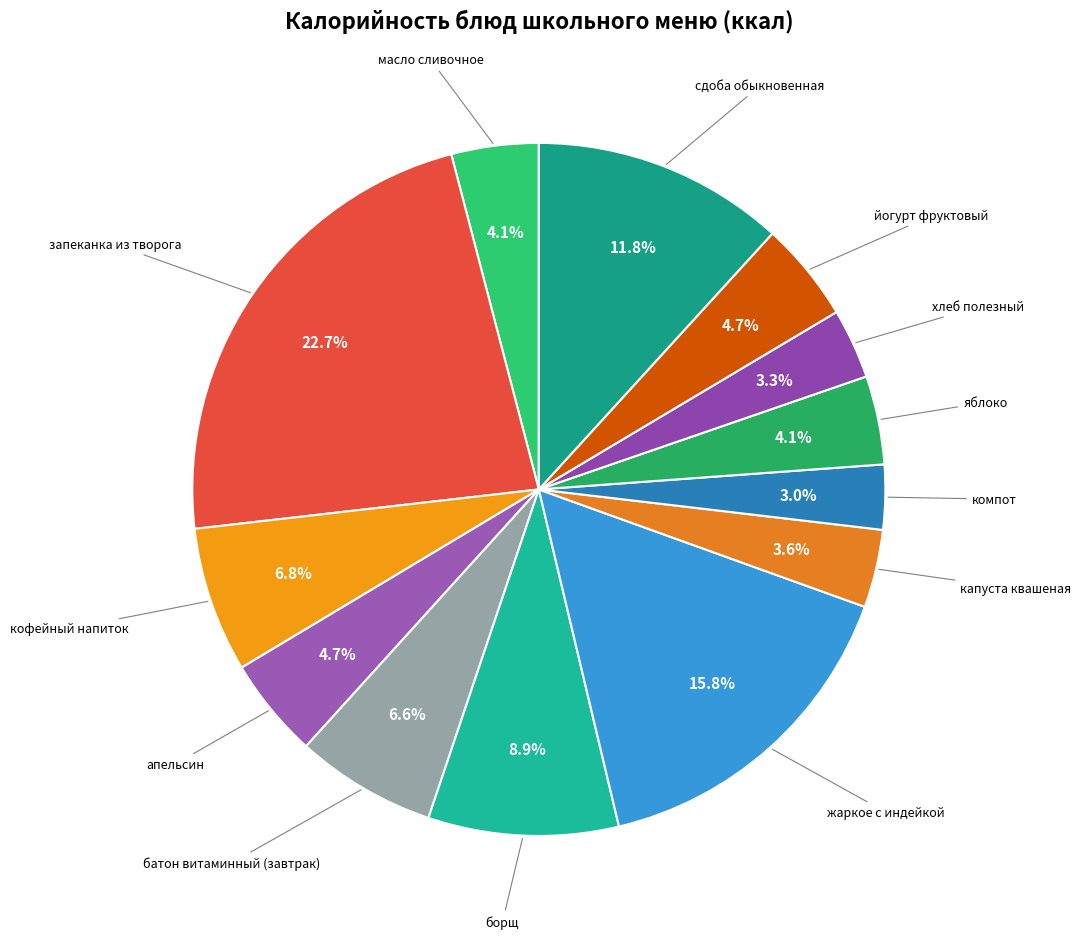

What is the largest slice in the pie chart?

запеканка из творога